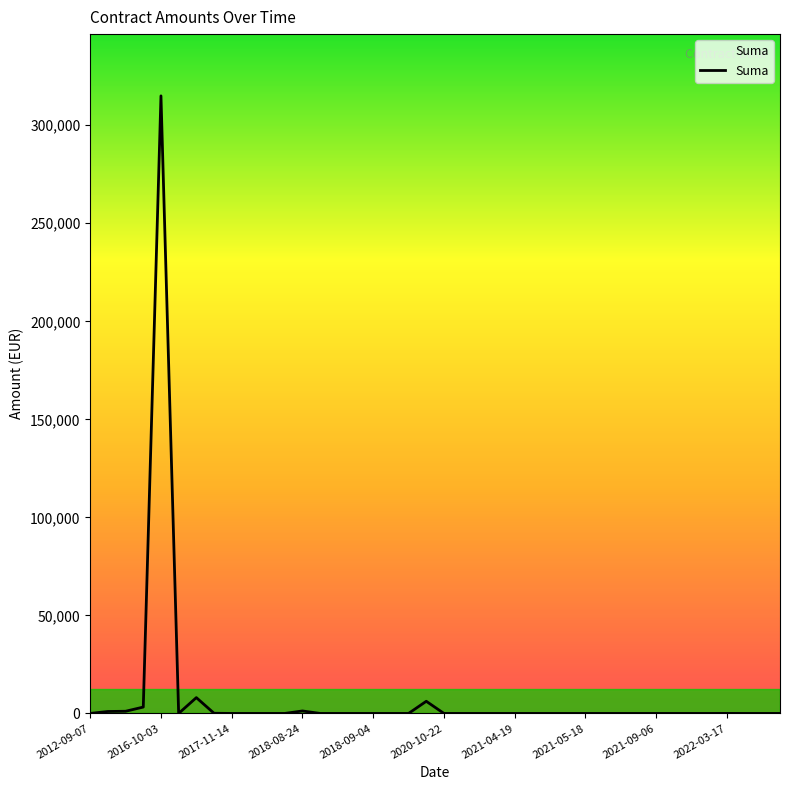

What is the maximum value shown in the chart?

314995.0